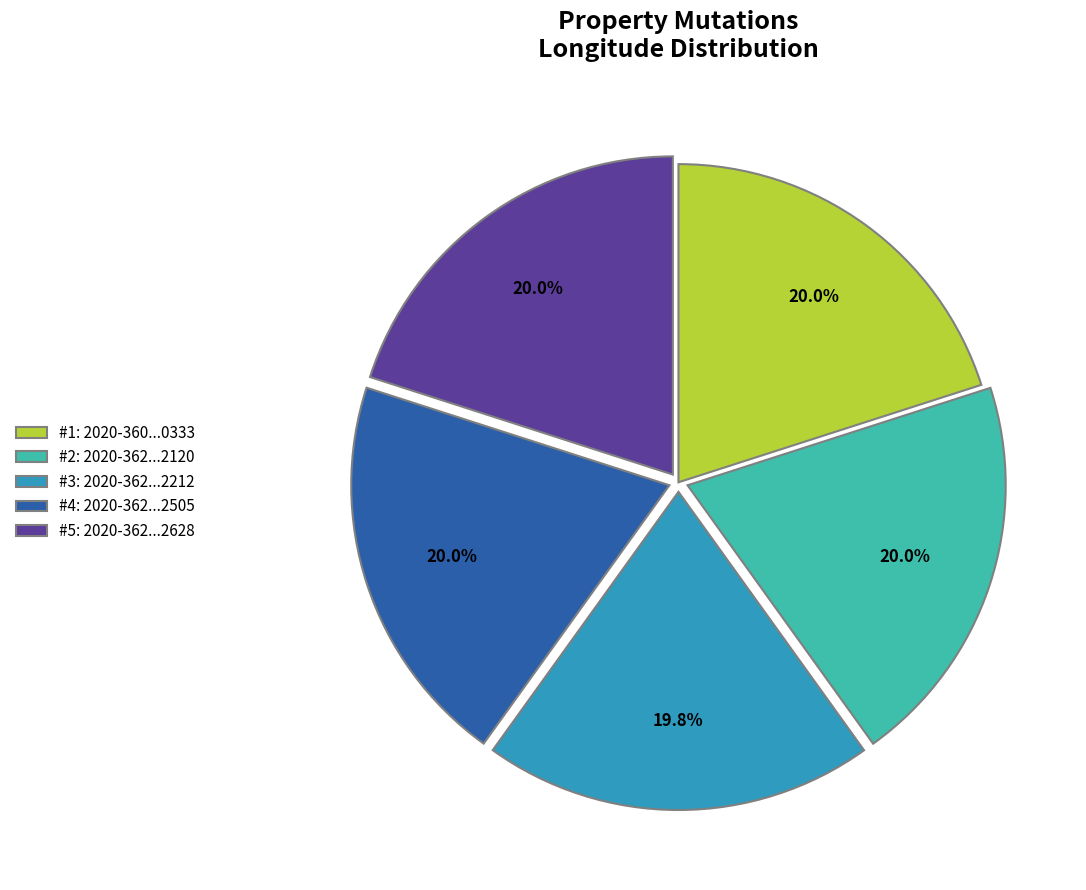

Is there a majority slice in this chart?

No